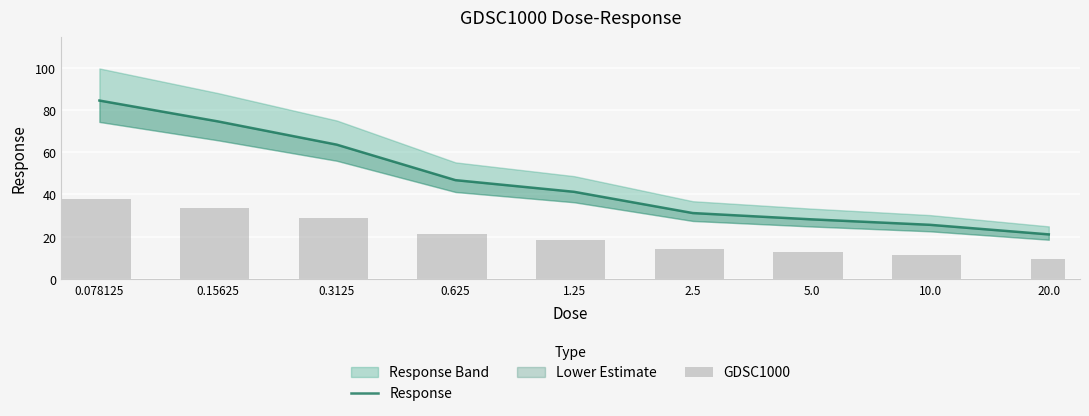

What is the label of the 2nd bar from the left?

0.15625